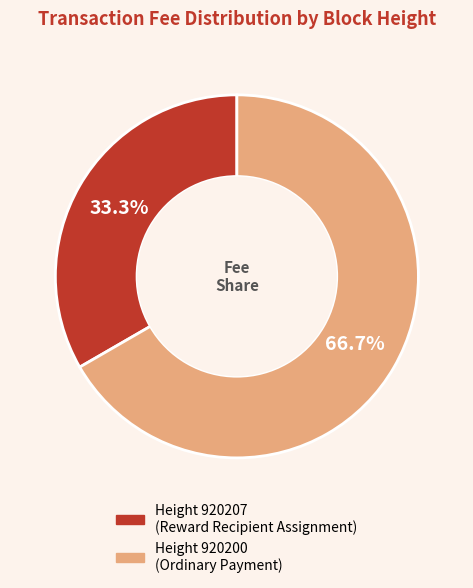

Is there any slice that represents more than half of the pie?

Yes